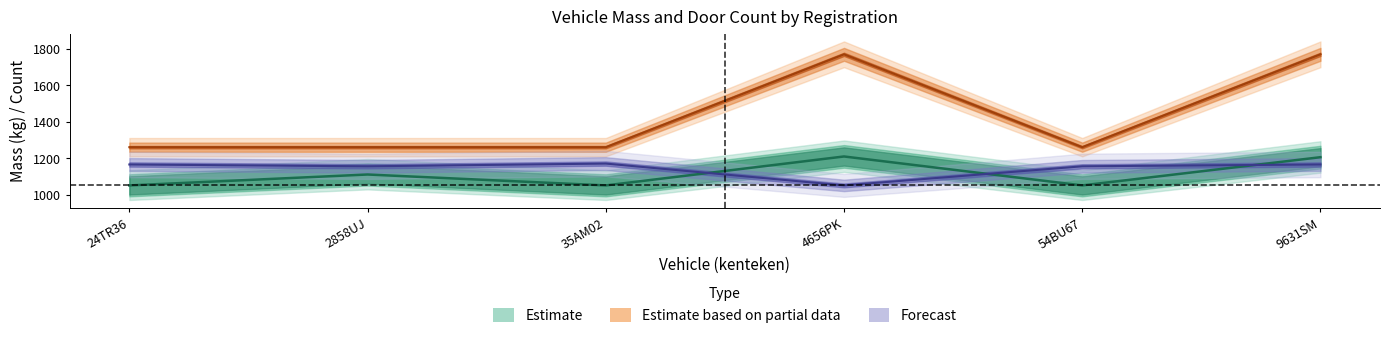

Is it true that aantal_deuren equals 493 at 24TR36?

False